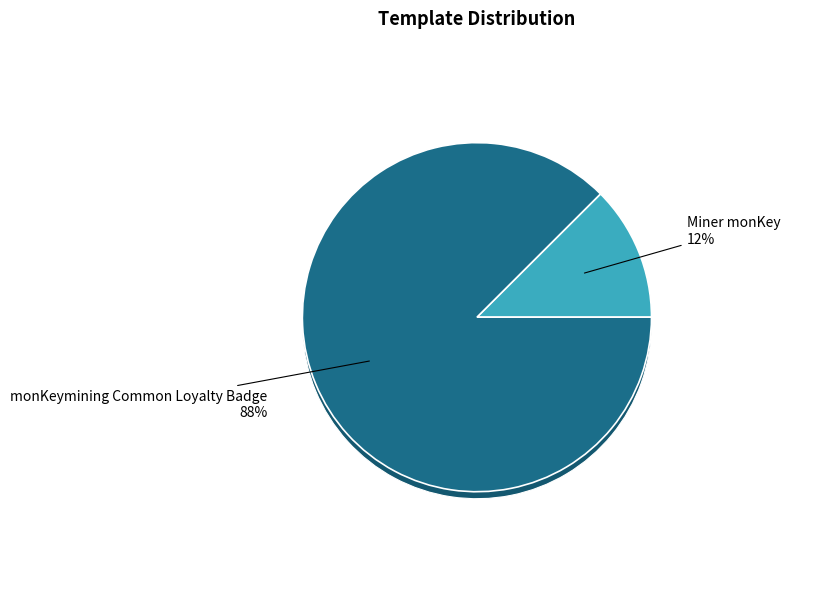

To the nearest percent, what is the difference between the largest and smallest slice percentages?

75%